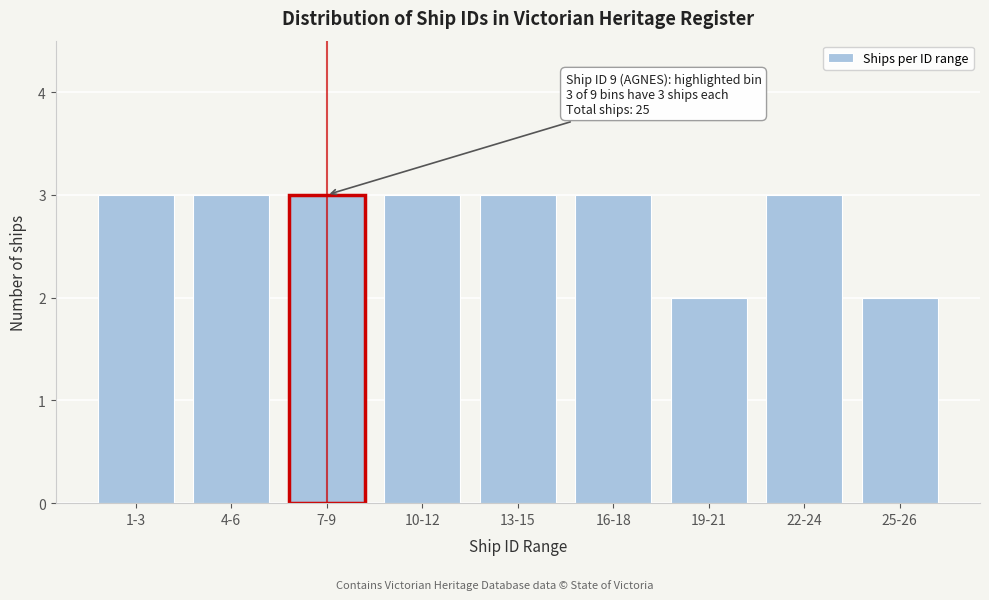

Reading left to right, list all the values displayed in this chart.

1-3=3	4-6=3	7-9=3	10-12=3	13-15=3	16-18=3	19-21=2	22-24=3	25-26=2